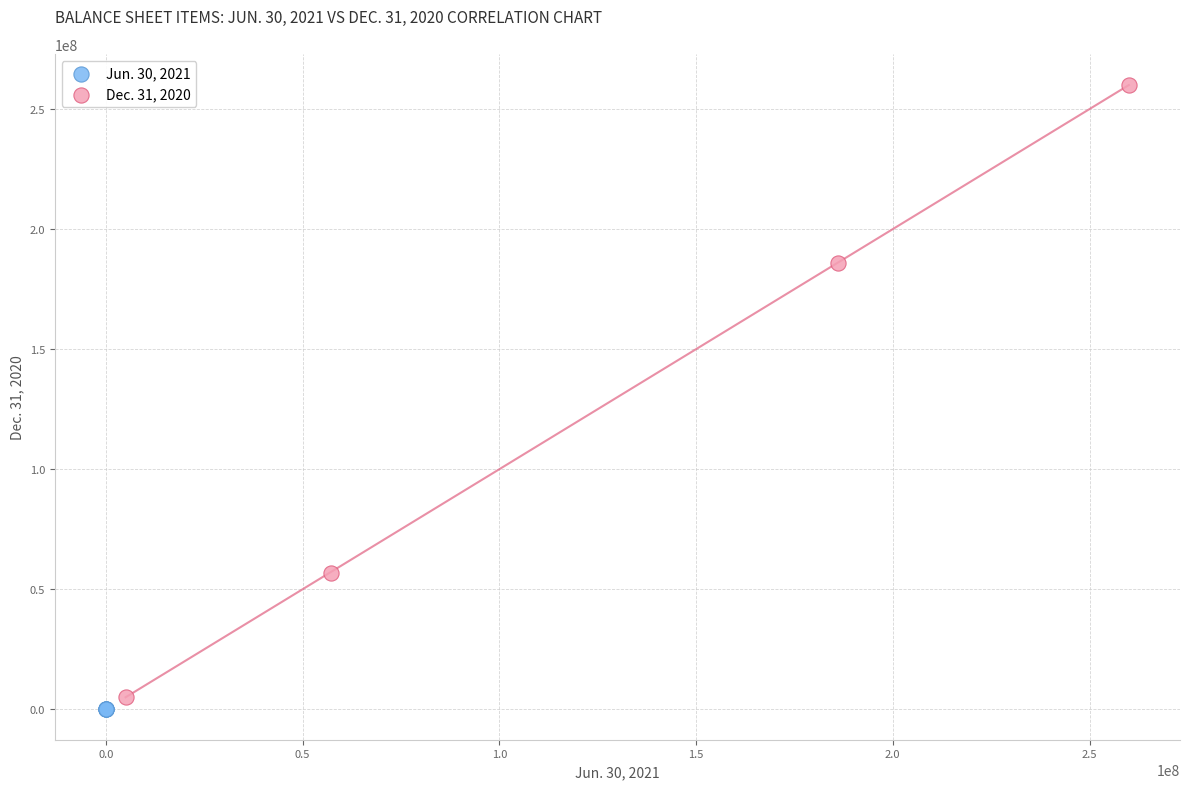

Which series reaches the maximum Y coordinate?

Dec. 31, 2020